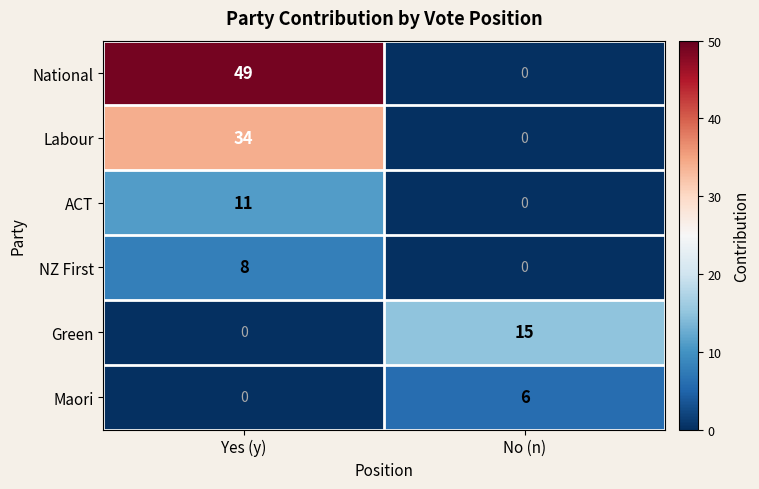

What is the highest value of the NZ First series?

8